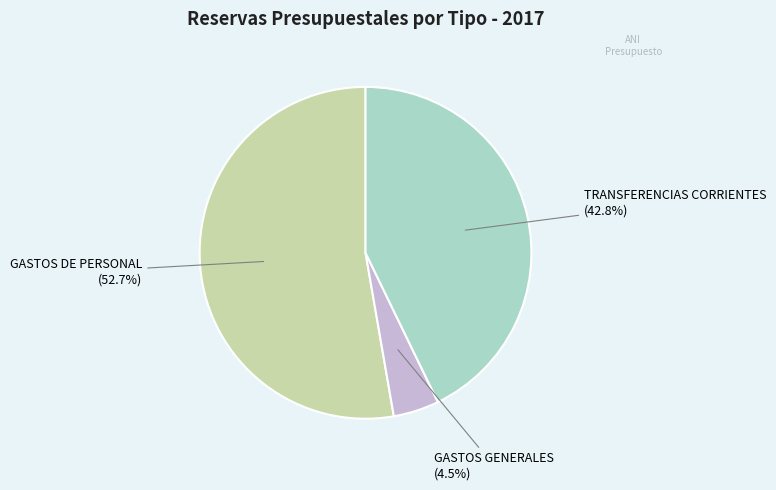

What percentage is the GASTOS DE PERSONAL slice, to the nearest percent?

53%